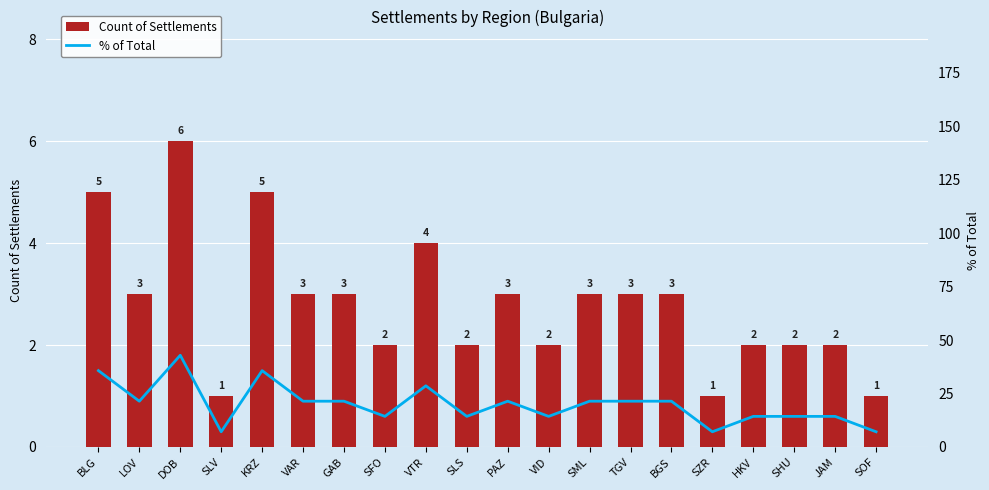

Where is Count of Settlements nearest to the value 3?

LOV